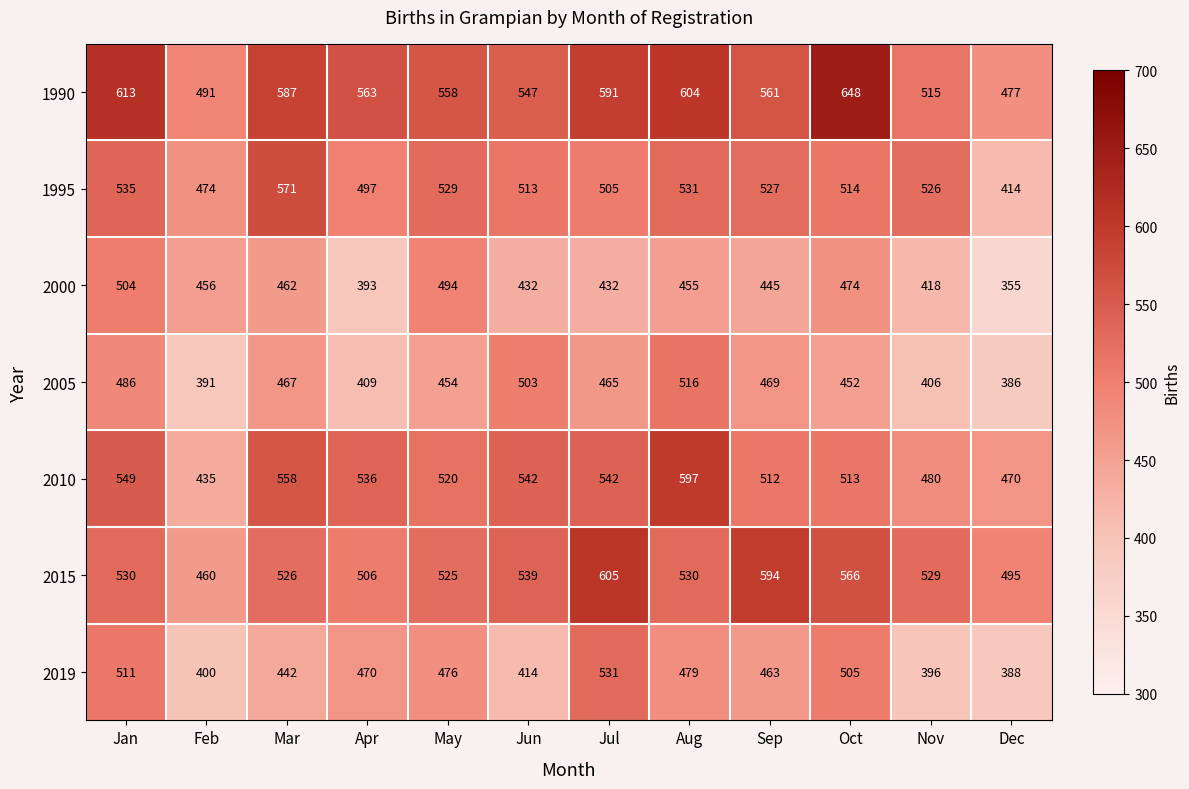

Is it true that 2010 equals 597 at Aug?

True